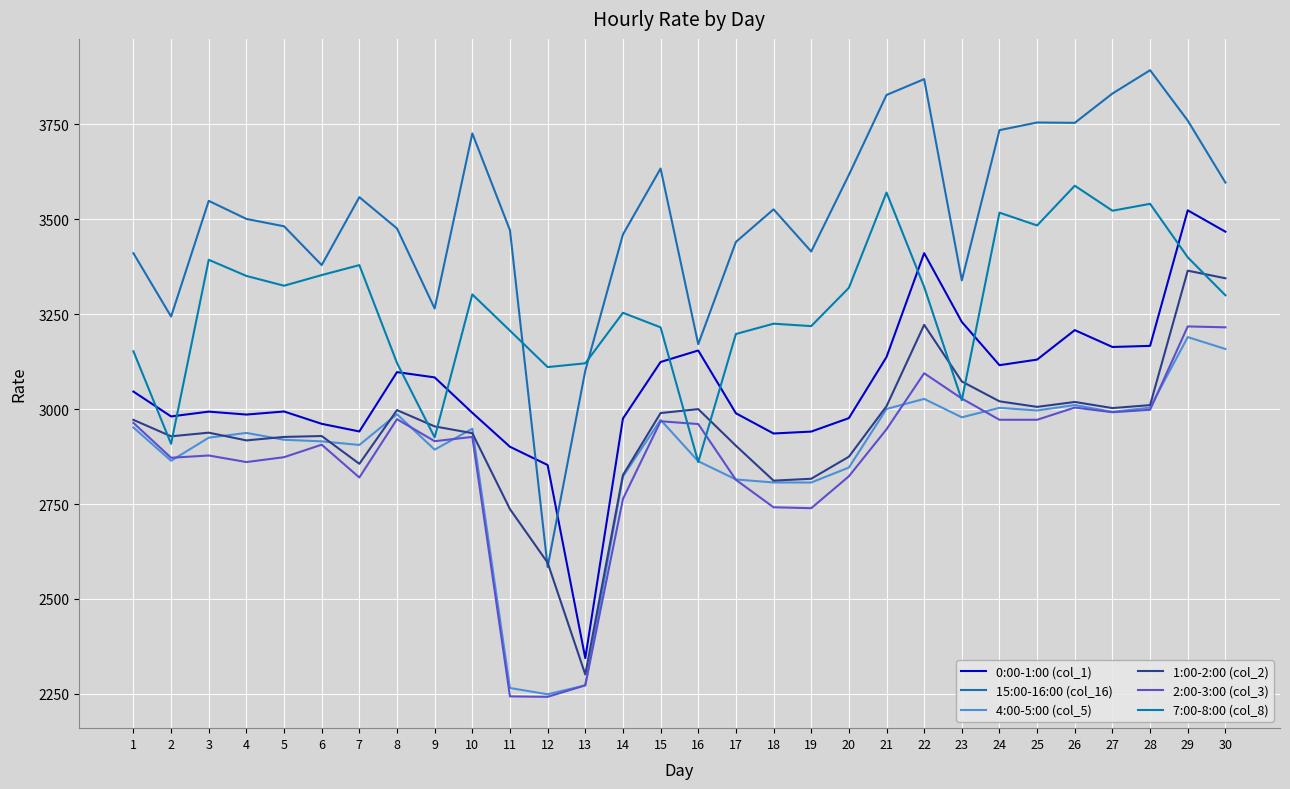

Which series ends up on top after the final intersection of 2:00-3:00 (col_3) and 4:00-5:00 (col_5)?

2:00-3:00 (col_3)